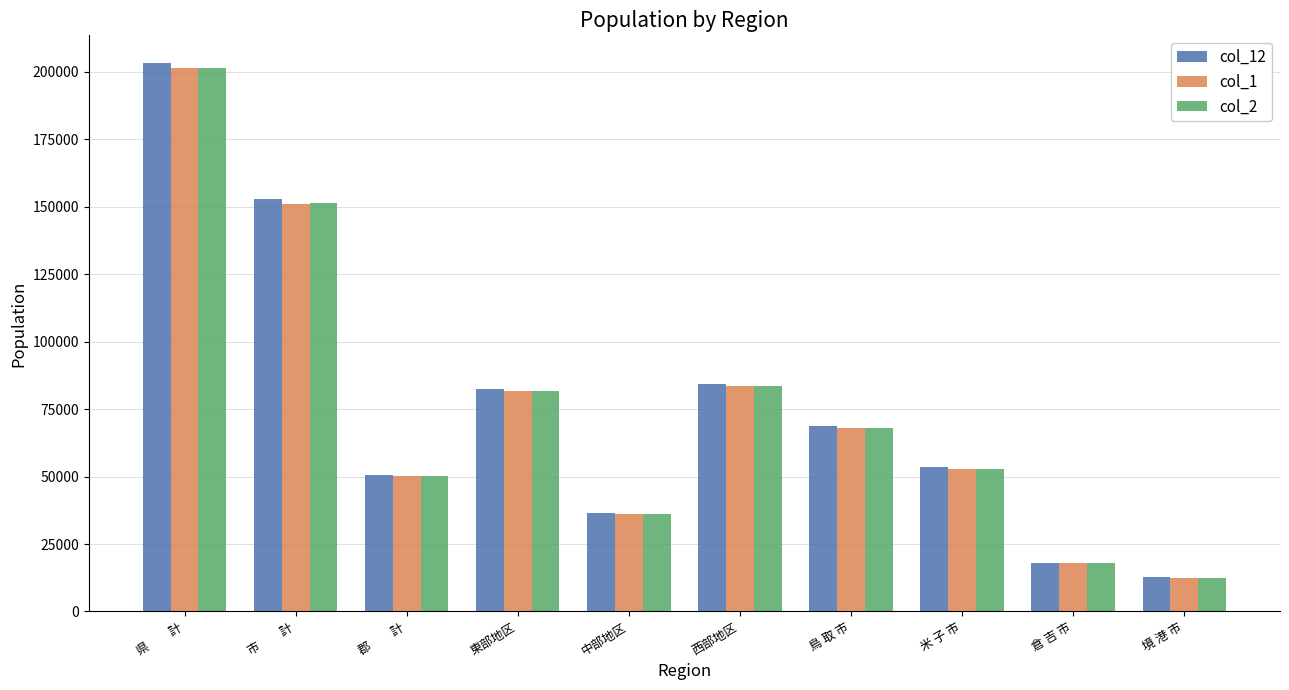

At which category is the sum across all series the highest?

県　　計